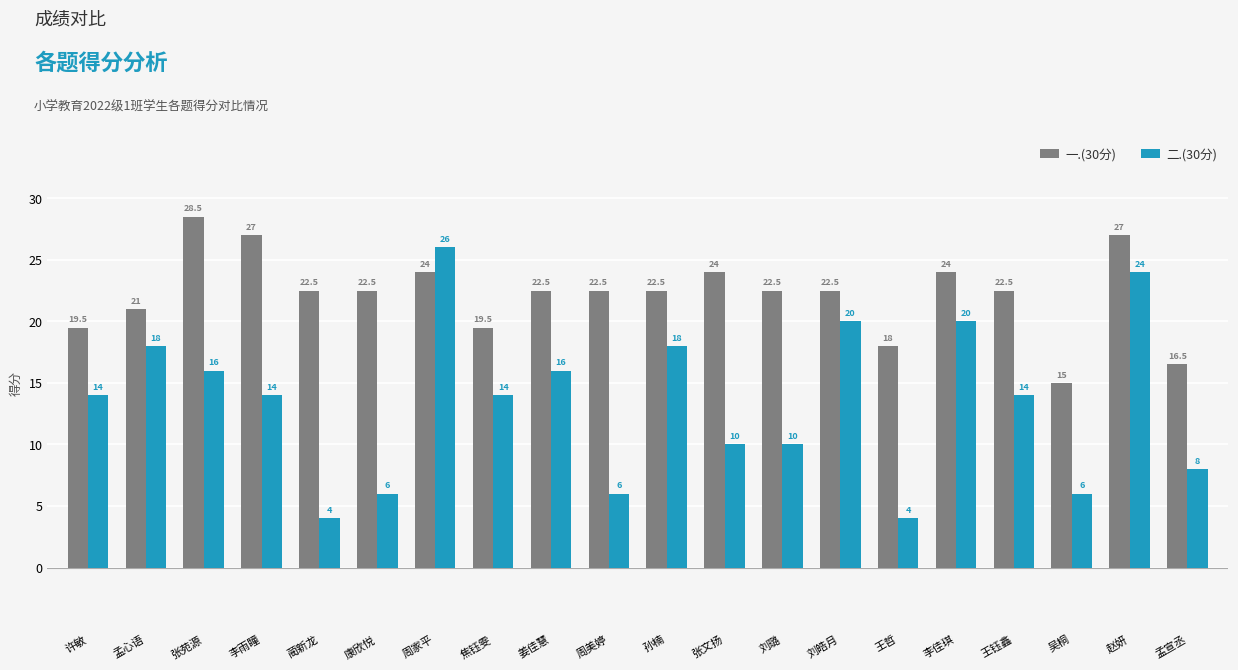

What is the value of the 二.(30分) bar at the 9th from the left?

16.0